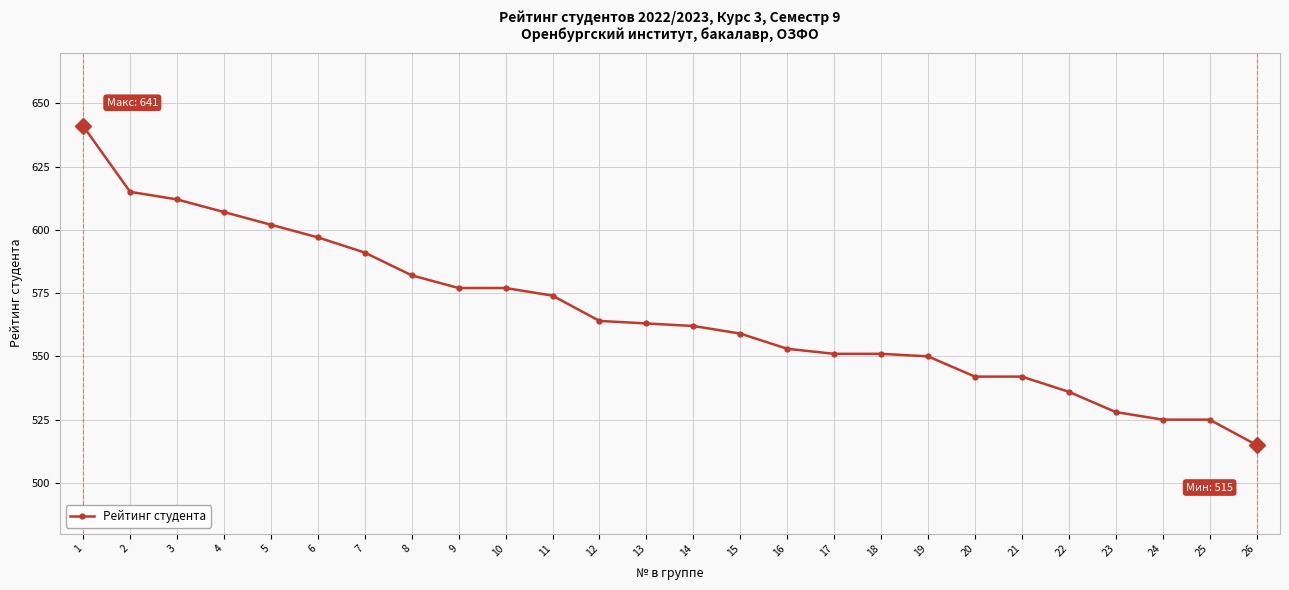

What is the approximate value at 8, to the nearest 5?

580